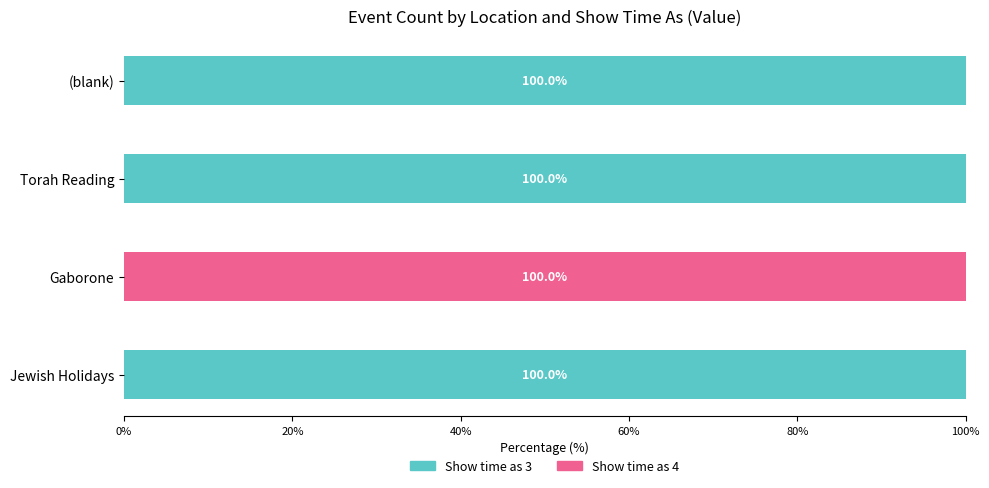

What is the approximate value of Show time as 3 at Torah Reading, to the nearest 10?

100